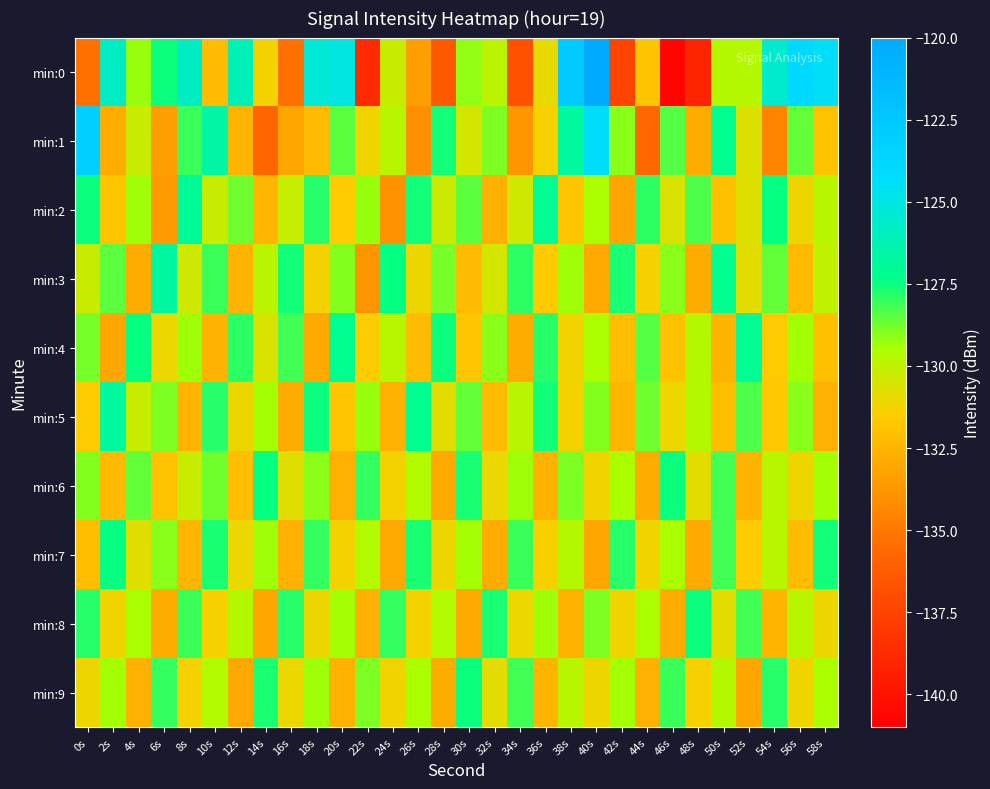

Reading left to right, transcribe all the data shown in this chart.

min:0: 0s=-135.3	2s=-125.8	4s=-129.2	6s=-127.5	8s=-125.7	10s=-132.2	12s=-126.1	14s=-131.2	16s=-135.3	18s=-125.3	20s=-125.0	22s=-138.7	24s=-130.2	26s=-133.4	28s=-136.4	30s=-129.1	32s=-129.9	34s=-136.8	36s=-131.0	38s=-122.7	40s=-120.0	42s=-137.4	44s=-131.9	46s=-140.7	48s=-139.1	50s=-129.7	52s=-129.7	54s=-125.6	56s=-123.9	58s=-124.4
min:1: 0s=-123.1	2s=-132.7	4s=-130.2	6s=-133.4	8s=-128.1	10s=-126.6	12s=-132.5	14s=-135.7	16s=-133.1	18s=-132.2	20s=-128.5	22s=-131.2	24s=-129.8	26s=-134.1	28s=-127.6	30s=-130.5	32s=-128.9	34s=-133.7	36s=-131.4	38s=-126.8	40s=-124.3	42s=-129.1	44s=-135.6	46s=-128.4	48s=-132.8	50s=-127.2	52s=-130.7	54s=-134.5	56s=-128.6	58s=-131.9
min:2: 0s=-127.5	2s=-131.8	4s=-129.3	6s=-133.6	8s=-126.9	10s=-130.2	12s=-128.7	14s=-132.4	16s=-130.1	18s=-127.8	20s=-131.5	22s=-129.2	24s=-133.9	26s=-127.6	28s=-130.3	30s=-128.5	32s=-132.7	34s=-130.4	36s=-127.1	38s=-131.8	40s=-129.5	42s=-133.2	44s=-127.9	46s=-130.6	48s=-128.3	50s=-132.0	52s=-130.7	54s=-127.4	56s=-131.1	58s=-129.8
min:3: 0s=-130.2	2s=-128.5	4s=-132.8	6s=-126.7	8s=-130.4	10s=-128.1	12s=-132.5	14s=-129.9	16s=-127.6	18s=-131.3	20s=-129.0	22s=-133.7	24s=-127.4	26s=-131.1	28s=-128.8	30s=-132.2	32s=-130.5	34s=-127.9	36s=-131.6	38s=-129.3	40s=-133.0	42s=-127.7	44s=-131.4	46s=-129.1	48s=-132.8	50s=-127.2	52s=-130.9	54s=-128.6	56s=-132.3	58s=-130.0
min:4: 0s=-128.8	2s=-133.1	4s=-127.4	6s=-131.0	8s=-129.3	10s=-132.6	12s=-127.9	14s=-130.6	16s=-128.2	18s=-132.9	20s=-127.2	22s=-131.5	24s=-129.8	26s=-132.2	28s=-127.5	30s=-131.8	32s=-129.1	34s=-132.8	36s=-127.8	38s=-131.2	40s=-129.5	42s=-132.1	44s=-128.4	46s=-131.9	48s=-129.7	50s=-132.5	52s=-127.1	54s=-131.6	56s=-129.4	58s=-132.0
min:5: 0s=-131.5	2s=-126.8	4s=-130.2	6s=-128.9	8s=-132.5	10s=-127.8	12s=-131.1	14s=-129.4	16s=-132.8	18s=-127.5	20s=-131.8	22s=-129.2	24s=-132.6	26s=-127.2	28s=-130.9	30s=-128.6	32s=-132.2	34s=-129.9	36s=-127.6	38s=-131.3	40s=-129.0	42s=-132.4	44s=-128.7	46s=-131.0	48s=-129.7	50s=-132.1	52s=-128.3	54s=-131.7	56s=-129.1	58s=-132.7
min:6: 0s=-129.0	2s=-132.3	4s=-128.6	6s=-131.9	8s=-130.2	10s=-128.7	12s=-132.1	14s=-127.4	16s=-130.8	18s=-129.1	20s=-132.7	22s=-128.0	24s=-131.3	26s=-129.6	28s=-133.0	30s=-127.7	32s=-131.0	34s=-129.3	36s=-132.6	38s=-128.9	40s=-131.2	42s=-129.5	44s=-132.8	46s=-127.5	48s=-130.9	50s=-128.2	52s=-132.5	54s=-129.8	56s=-131.1	58s=-129.4
min:7: 0s=-132.1	2s=-127.4	4s=-130.8	6s=-129.1	8s=-132.4	10s=-127.7	12s=-131.0	14s=-129.3	16s=-132.7	18s=-128.0	20s=-131.3	22s=-129.6	24s=-133.0	26s=-127.7	28s=-131.1	30s=-129.4	32s=-132.8	34s=-128.1	36s=-131.4	38s=-129.7	40s=-133.1	42s=-127.8	44s=-131.2	46s=-129.5	48s=-132.9	50s=-128.2	52s=-131.5	54s=-129.8	56s=-132.2	58s=-127.6
min:8: 0s=-127.8	2s=-131.2	4s=-129.5	6s=-132.8	8s=-128.1	10s=-131.4	12s=-129.7	14s=-133.1	16s=-127.8	18s=-131.1	20s=-129.4	22s=-132.7	24s=-128.0	26s=-131.3	28s=-129.6	30s=-133.0	32s=-127.7	34s=-131.0	36s=-129.3	38s=-132.6	40s=-128.9	42s=-131.2	44s=-129.5	46s=-132.8	48s=-127.5	50s=-130.9	52s=-128.2	54s=-132.5	56s=-129.8	58s=-131.1
min:9: 0s=-131.1	2s=-129.4	4s=-132.7	6s=-128.0	8s=-131.3	10s=-129.6	12s=-133.0	14s=-127.7	16s=-131.0	18s=-129.3	20s=-132.6	22s=-128.9	24s=-131.2	26s=-129.5	28s=-132.8	30s=-127.5	32s=-130.9	34s=-128.2	36s=-132.5	38s=-129.8	40s=-131.1	42s=-129.4	44s=-132.7	46s=-128.1	48s=-131.4	50s=-129.7	52s=-133.1	54s=-127.8	56s=-131.2	58s=-129.5